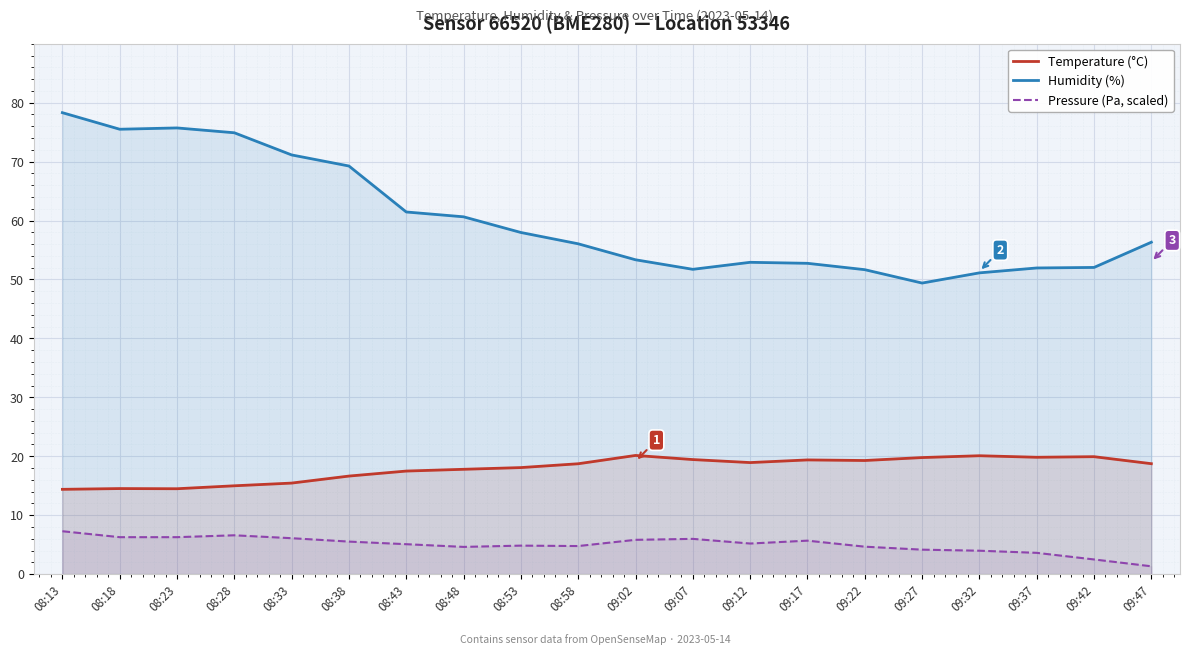

Reading left to right, what are all the values shown in this chart?

Temperature (°C): 08:13=14.4	08:18=14.5	08:23=14.5	08:28=15.0	08:33=15.4	08:38=16.6	08:43=17.5	08:48=17.8	08:53=18.1	08:58=18.7	09:02=20.1	09:07=19.4	09:12=18.9	09:17=19.4	09:22=19.3	09:27=19.8	09:32=20.1	09:37=19.8	09:42=19.9	09:47=18.7
Humidity (%): 08:13=78.3	08:18=75.5	08:23=75.7	08:28=74.9	08:33=71.1	08:38=69.2	08:43=61.5	08:48=60.6	08:53=58.0	08:58=56.0	09:02=53.3	09:07=51.7	09:12=52.9	09:17=52.7	09:22=51.7	09:27=49.4	09:32=51.1	09:37=52.0	09:42=52.0	09:47=56.3
Pressure (Pa, scaled): 08:13=7.3	08:18=6.3	08:23=6.3	08:28=6.6	08:33=6.1	08:38=5.5	08:43=5.1	08:48=4.6	08:53=4.8	08:58=4.8	09:02=5.8	09:07=6.0	09:12=5.2	09:17=5.7	09:22=4.7	09:27=4.2	09:32=4.0	09:37=3.6	09:42=2.5	09:47=1.3